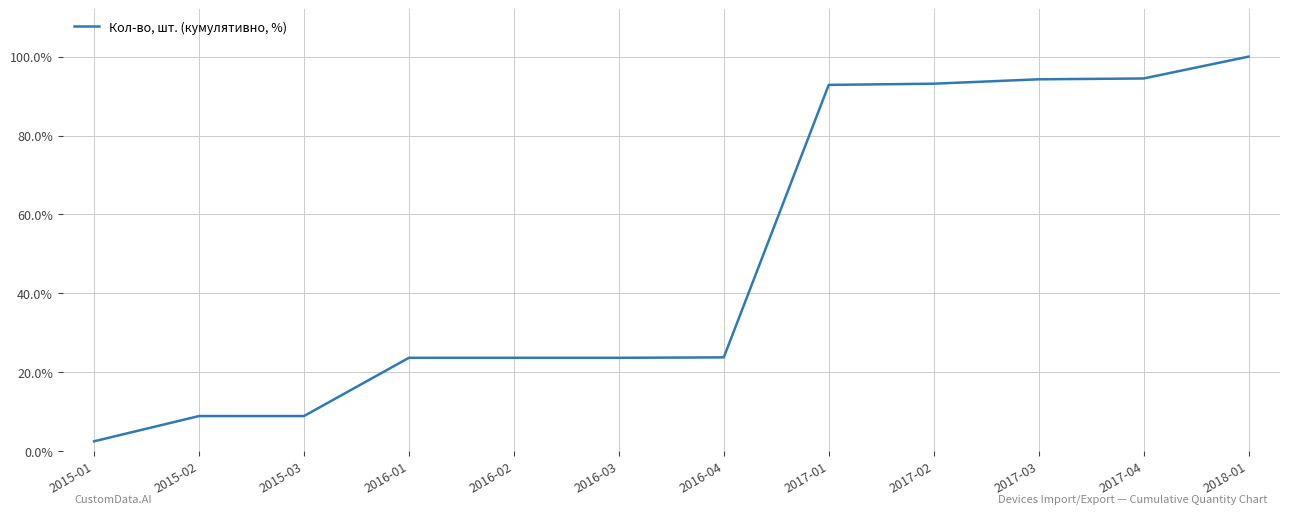

What is the approximate value at 2016-03?

23.6